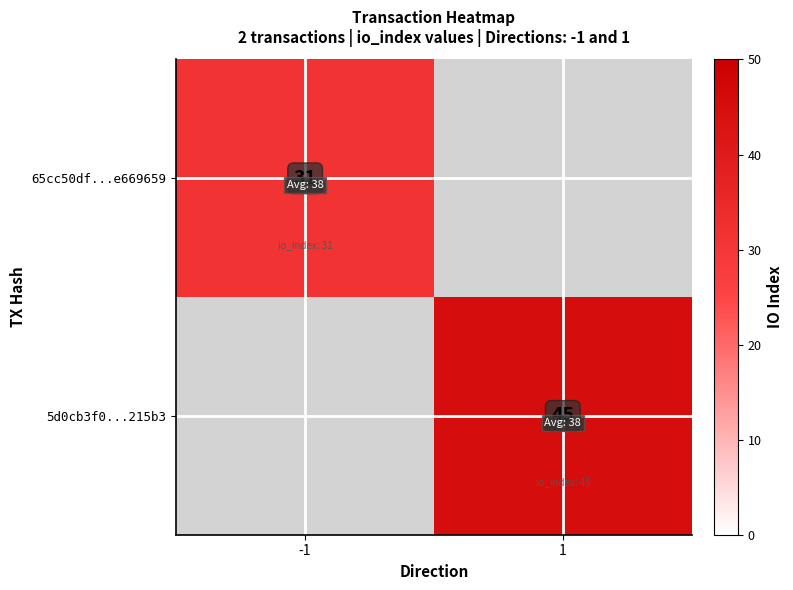

Is it true that 5d0cb3f0...215b3 equals 45 at 1?

True